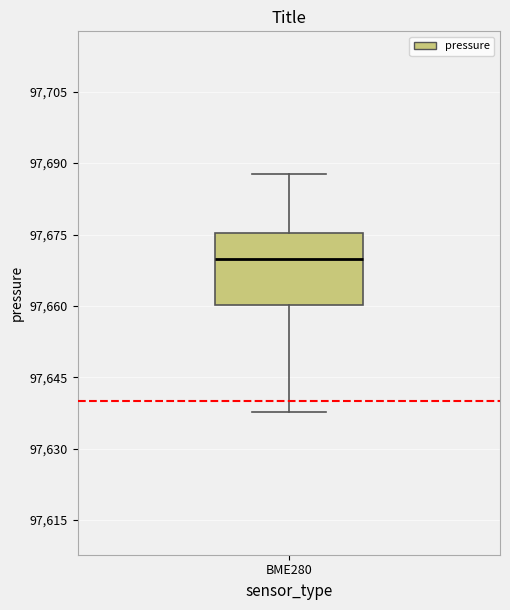

Where is the lower edge of the box for BME280 on the y-axis? The values are not printed on the chart, so give them approximately, as read against the axis.

97660